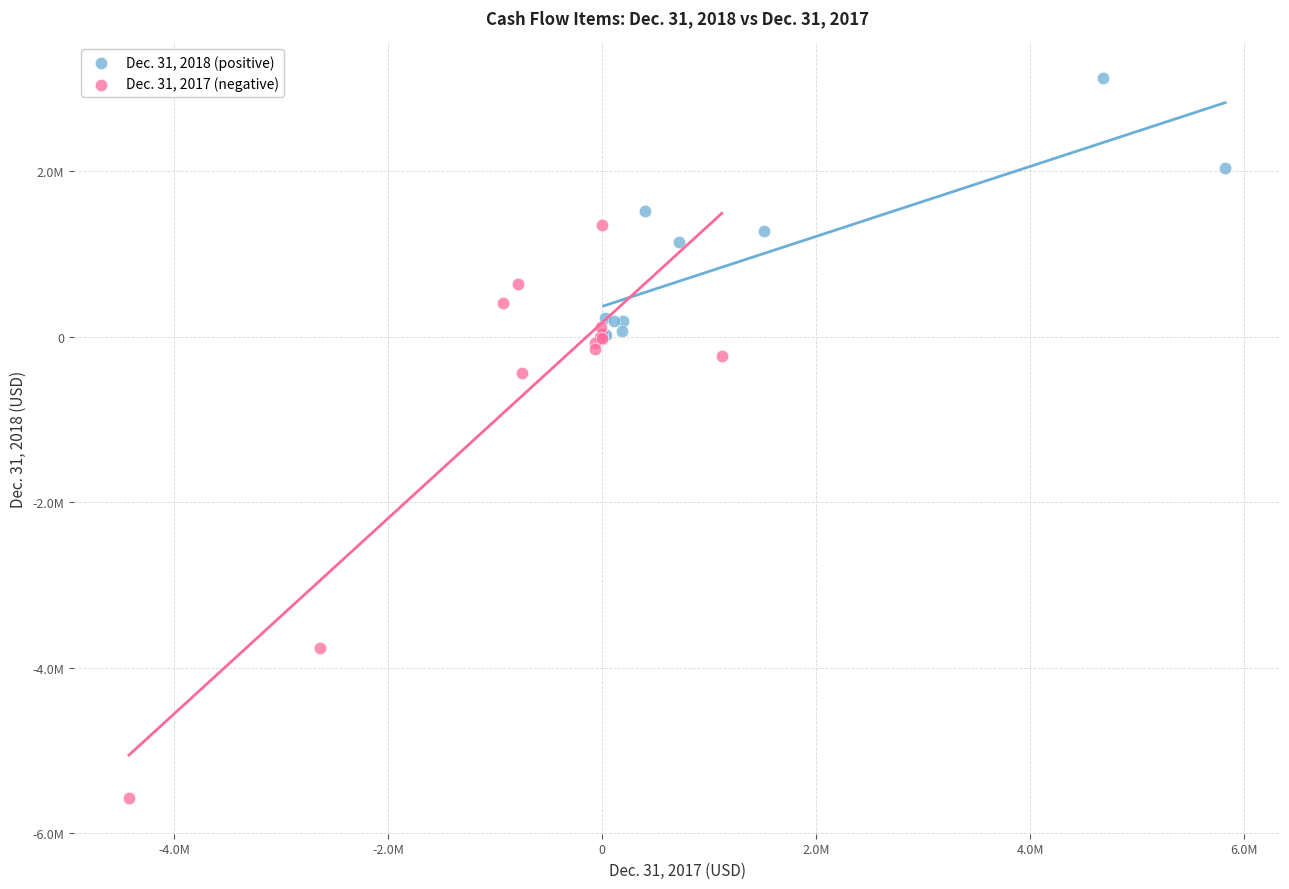

Which series has the widest spread of Y values?

Dec. 31, 2017 (negative)